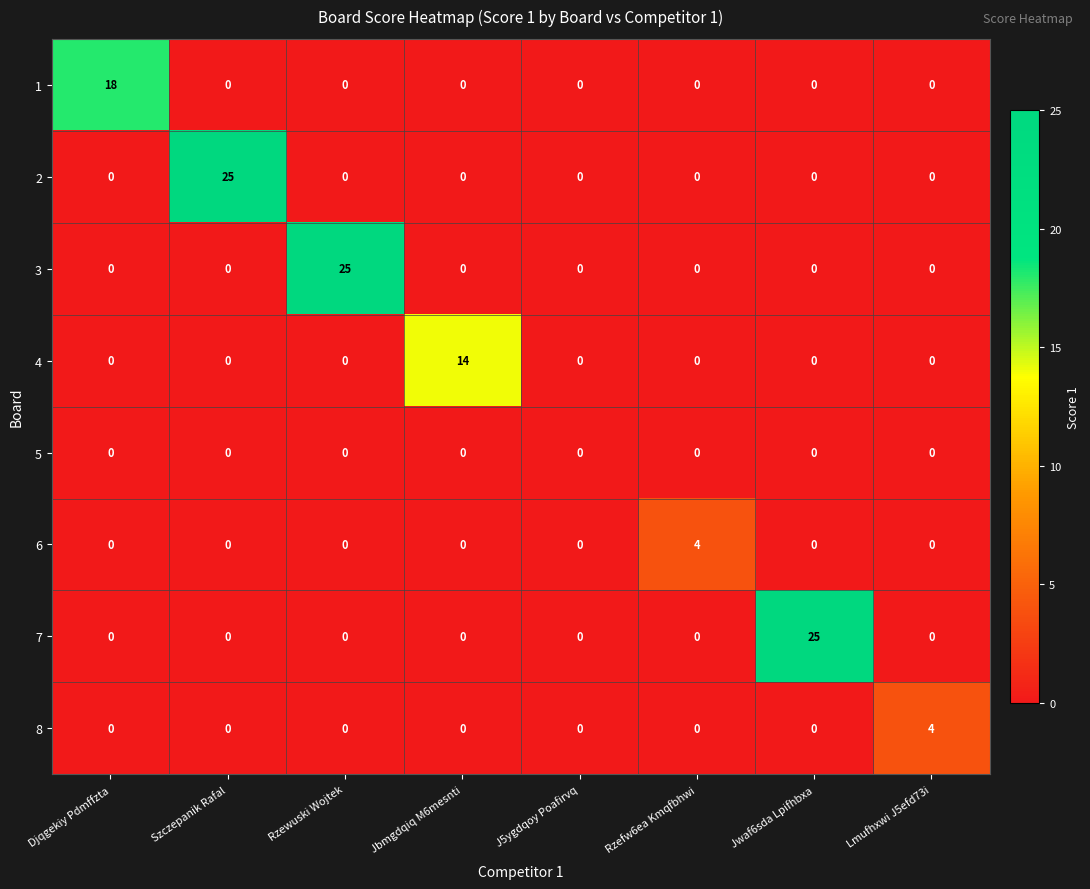

What is the approximate value of 8 at Lmufhxwi J5efd73i?

4